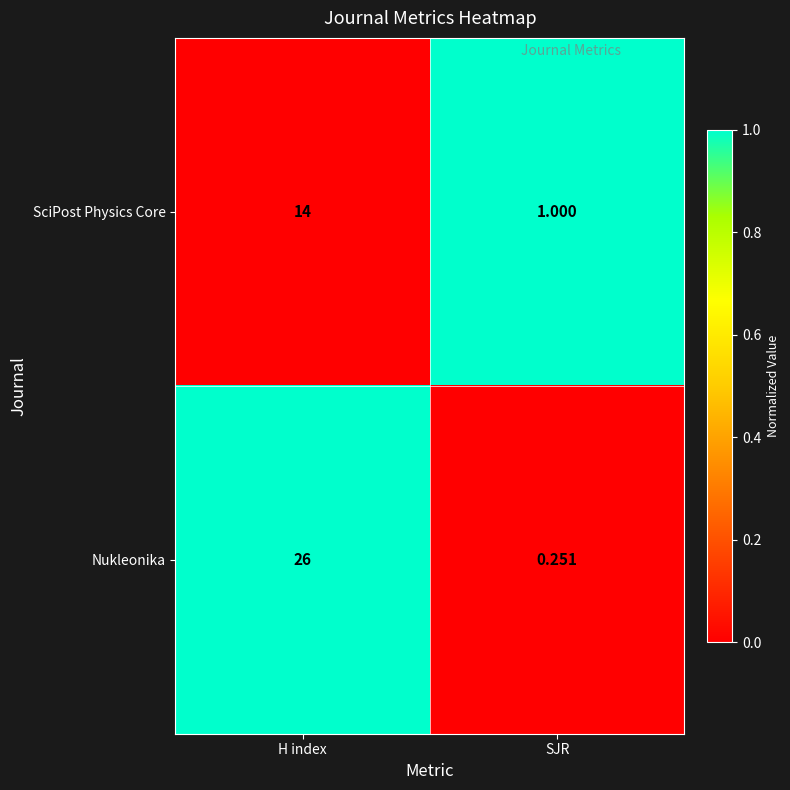

Where is Nukleonika nearest to the value 13?

SJR